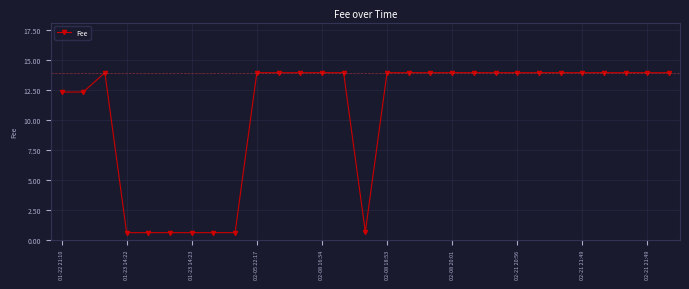

What is the smallest value displayed?

0.6